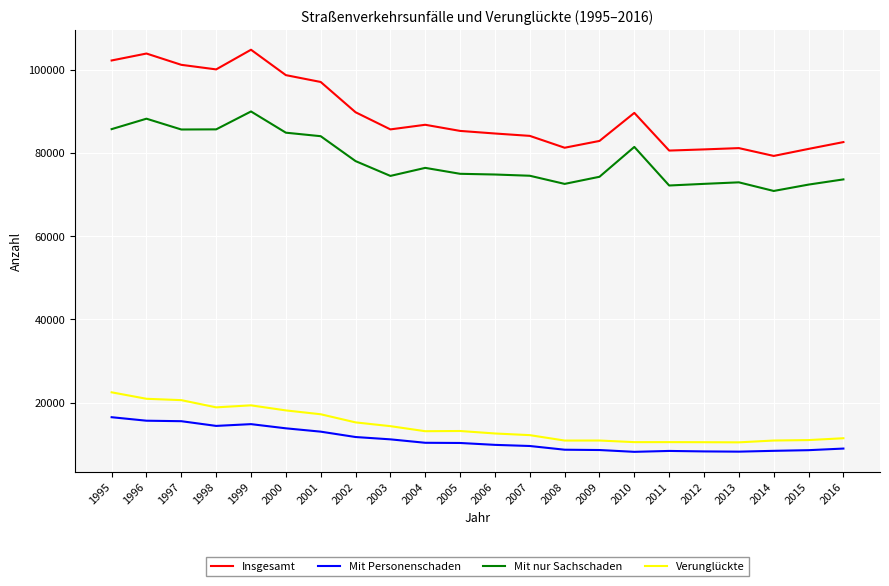

True or false: Verunglückte and Insgesamt intersect in this chart.

False